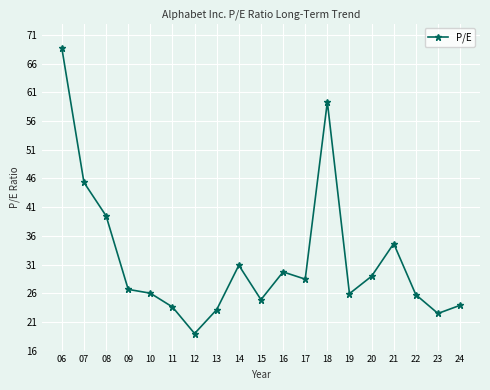

True or false: there are more than 1 points higher than both neighbors.

True